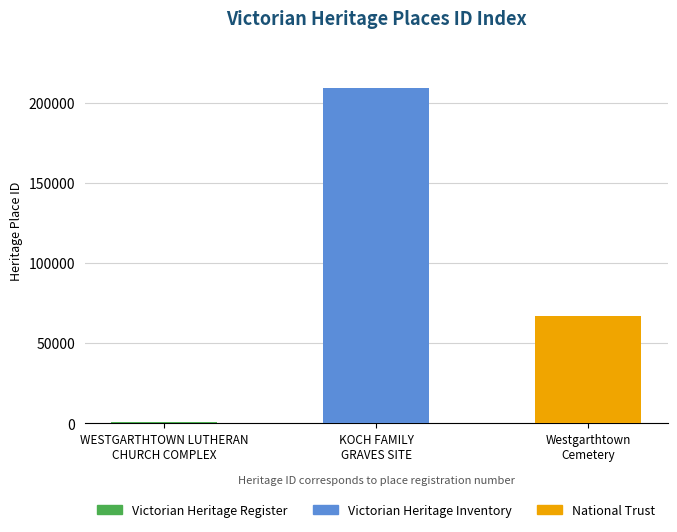

Which has a higher value, KOCH FAMILY
GRAVES SITE or Westgarthtown
Cemetery?

KOCH FAMILY
GRAVES SITE